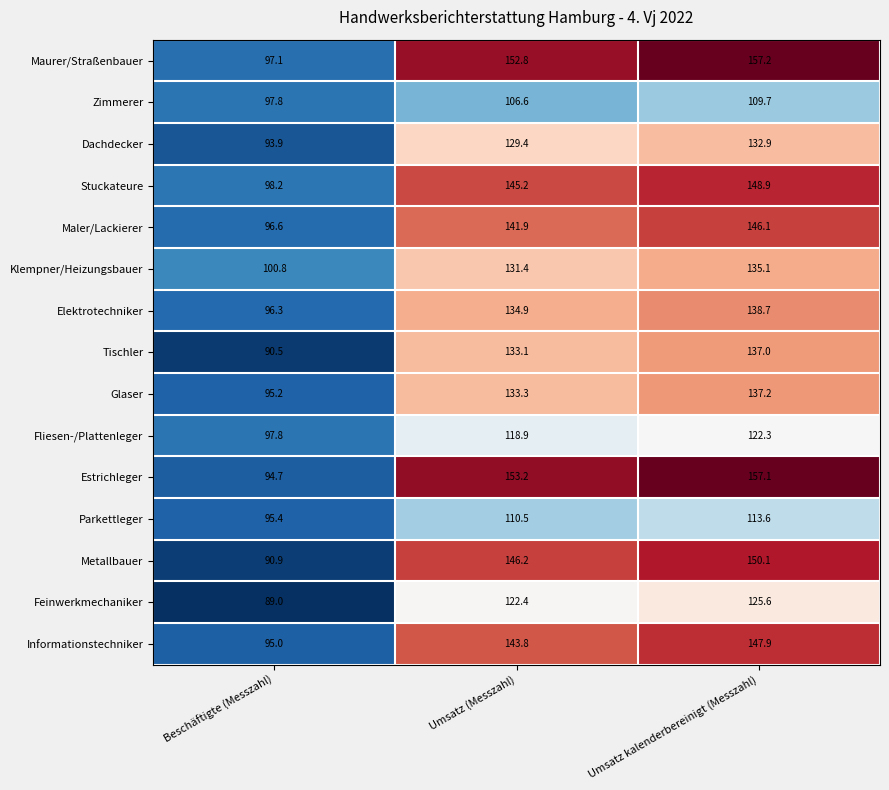

At which category is the sum across all series the highest?

Umsatz kalenderbereinigt (Messzahl)